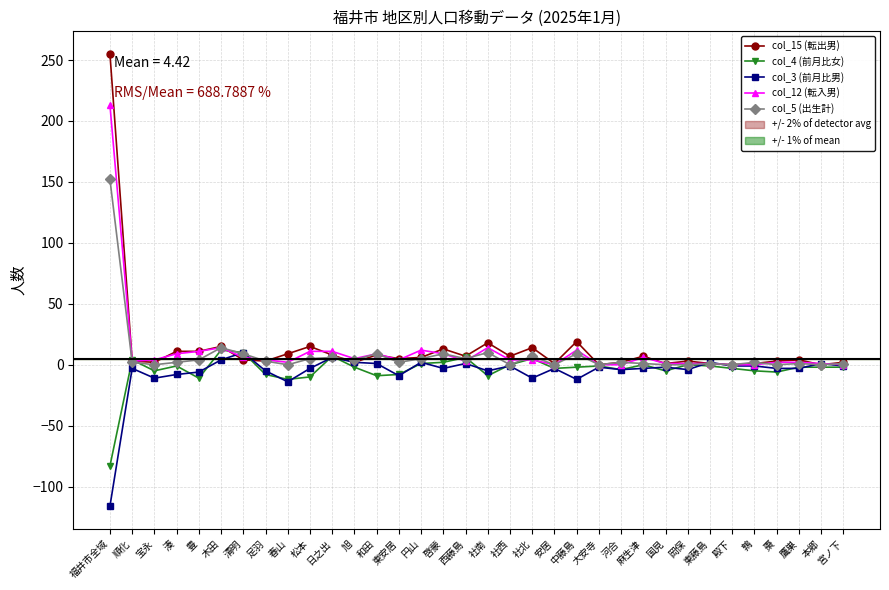

What is the maximum value shown in the chart?

255